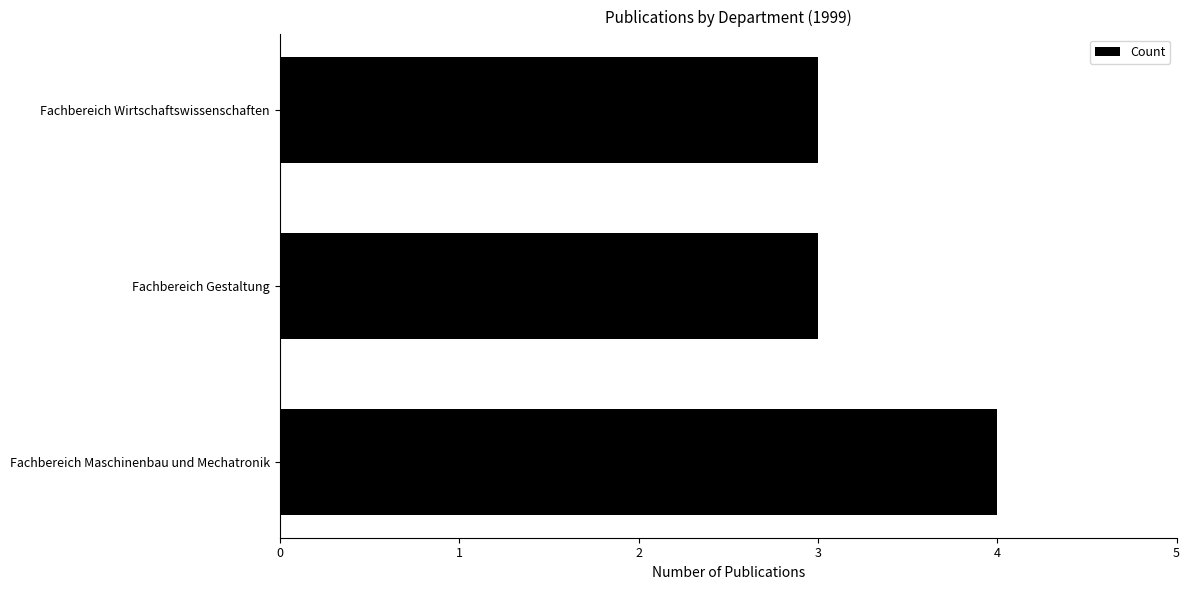

What is the approximate value at Fachbereich Maschinenbau und Mechatronik?

4